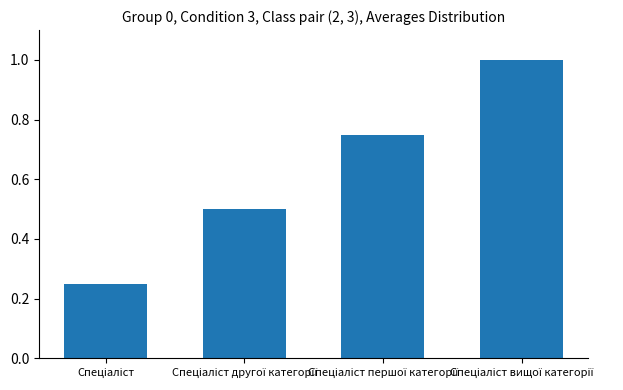

How many bars are there in total?

4